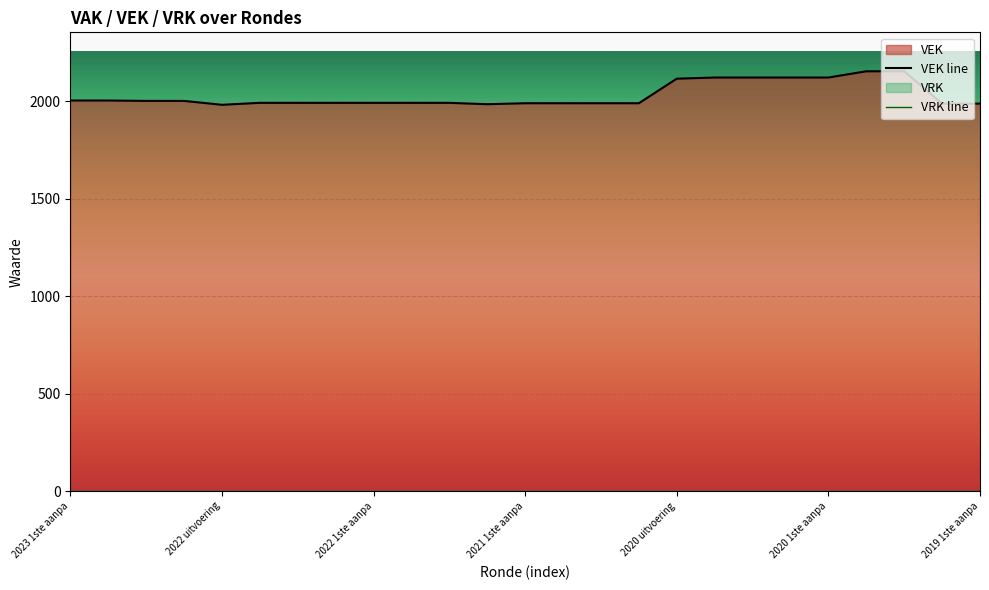

What is the sum of all VEK line values?

50804